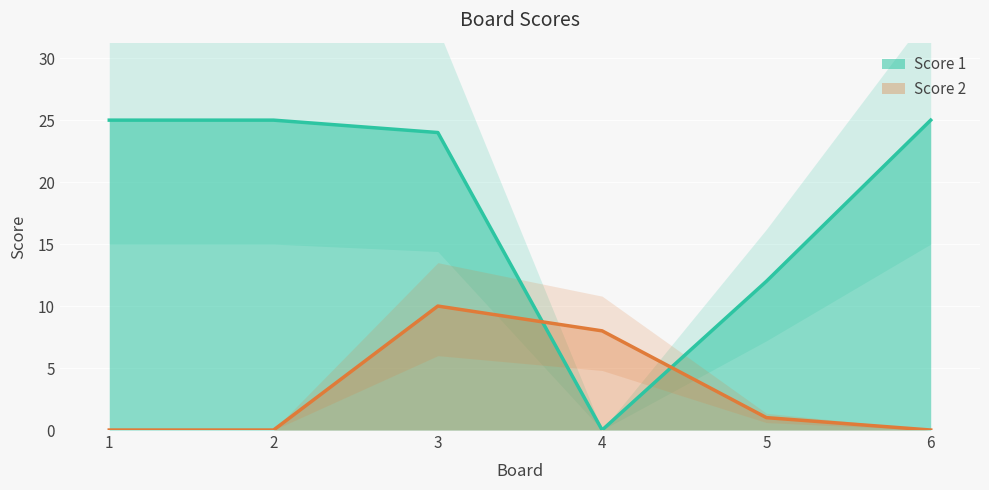

The value of Score 2 at 2 is -7. True or false?

False